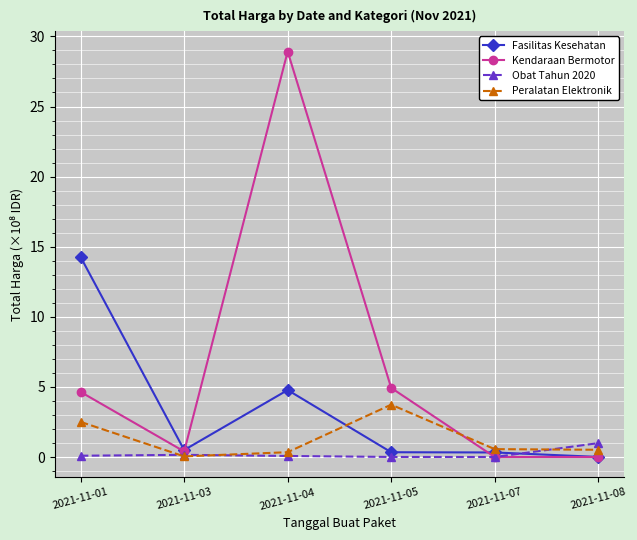

True or false: Kendaraan Bermotor and Peralatan Elektronik intersect in this chart.

True